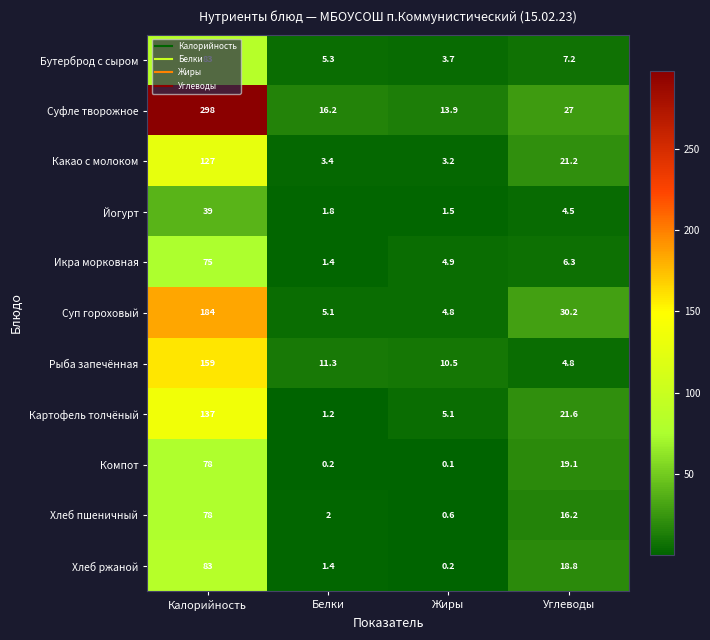

What is the greatest value displayed?

298.0